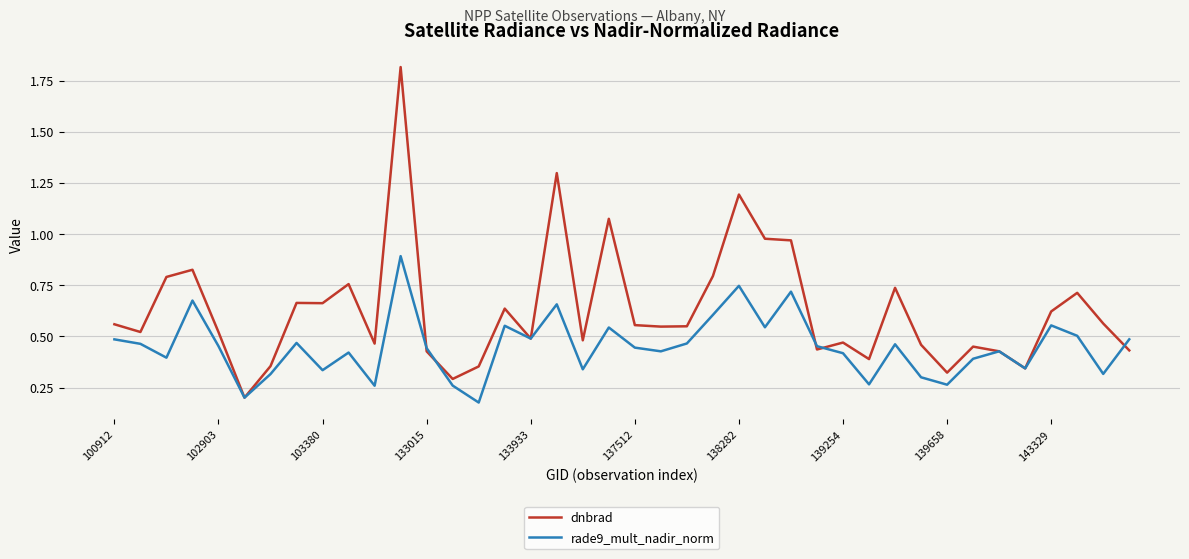

Which series has the largest total across all categories?

dnbrad